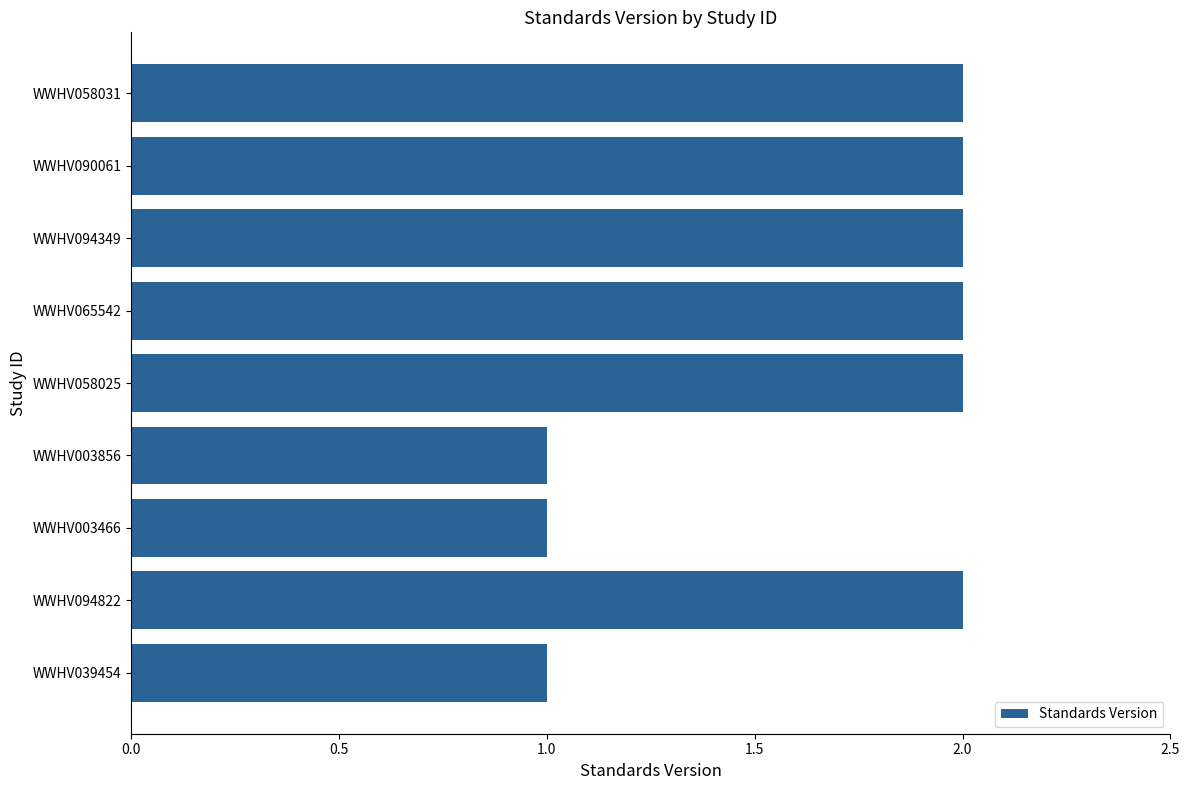

The chart shows a value of 2 at WWHV003856. True or false?

False